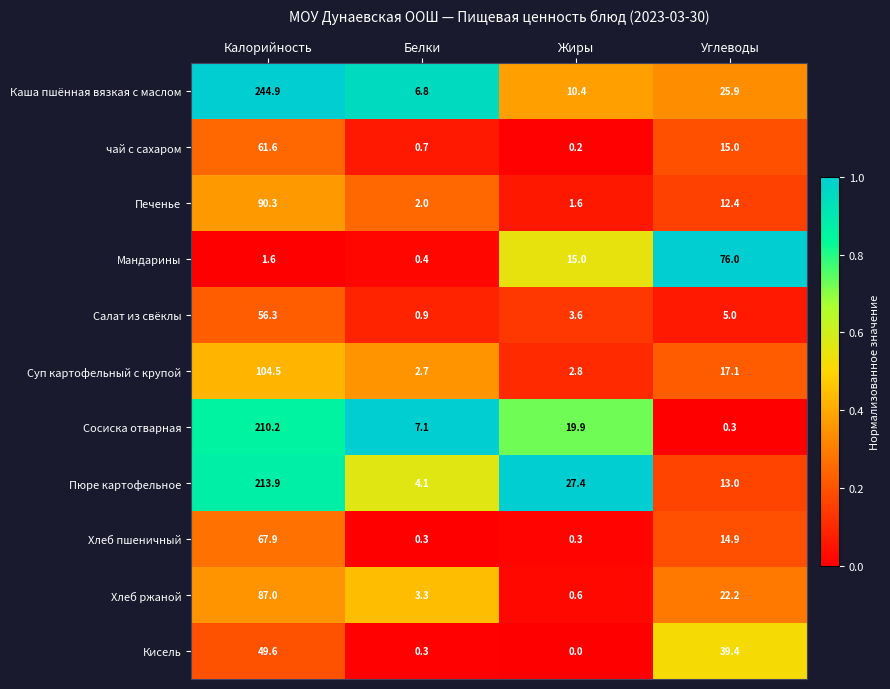

What is the total value across all series at Углеводы?

241.2